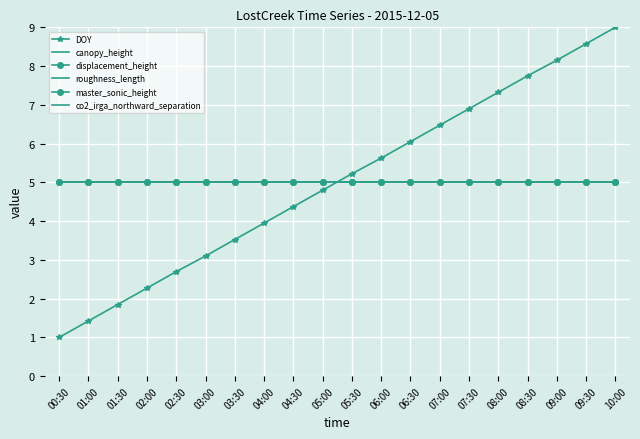

The value of roughness_length at 01:00 is 3.0. True or false?

False